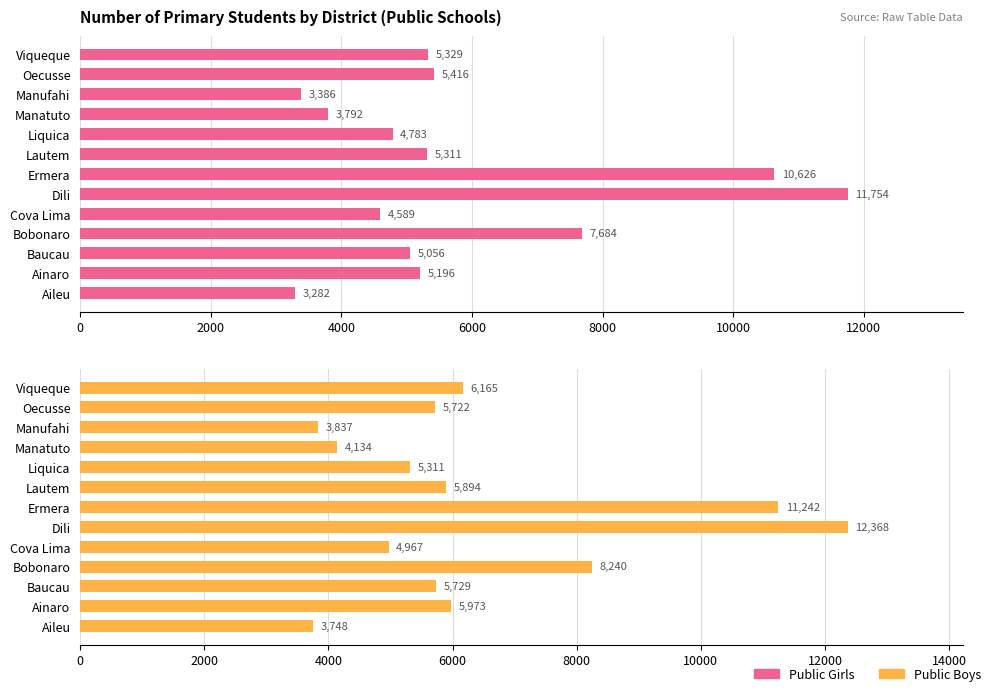

True or false: Public Boys has a value of 2966 at Ainaro.

False